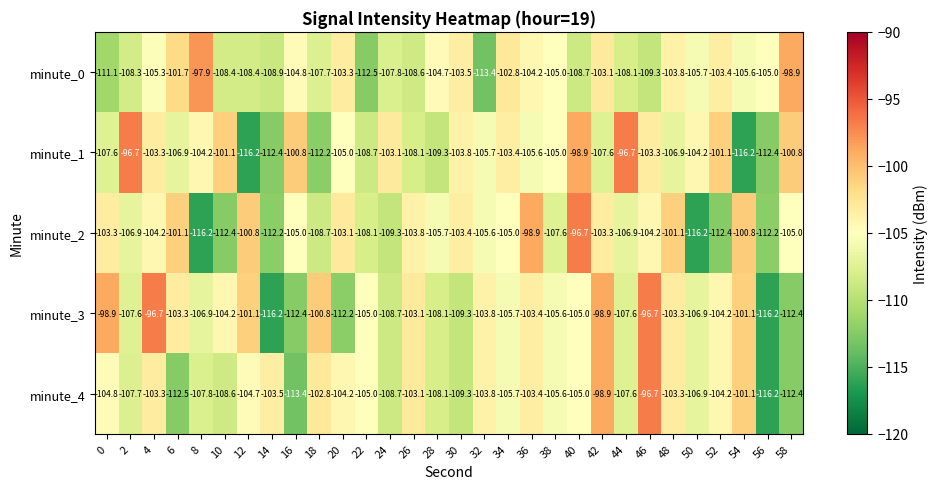

What is the smallest value displayed?

-116.2